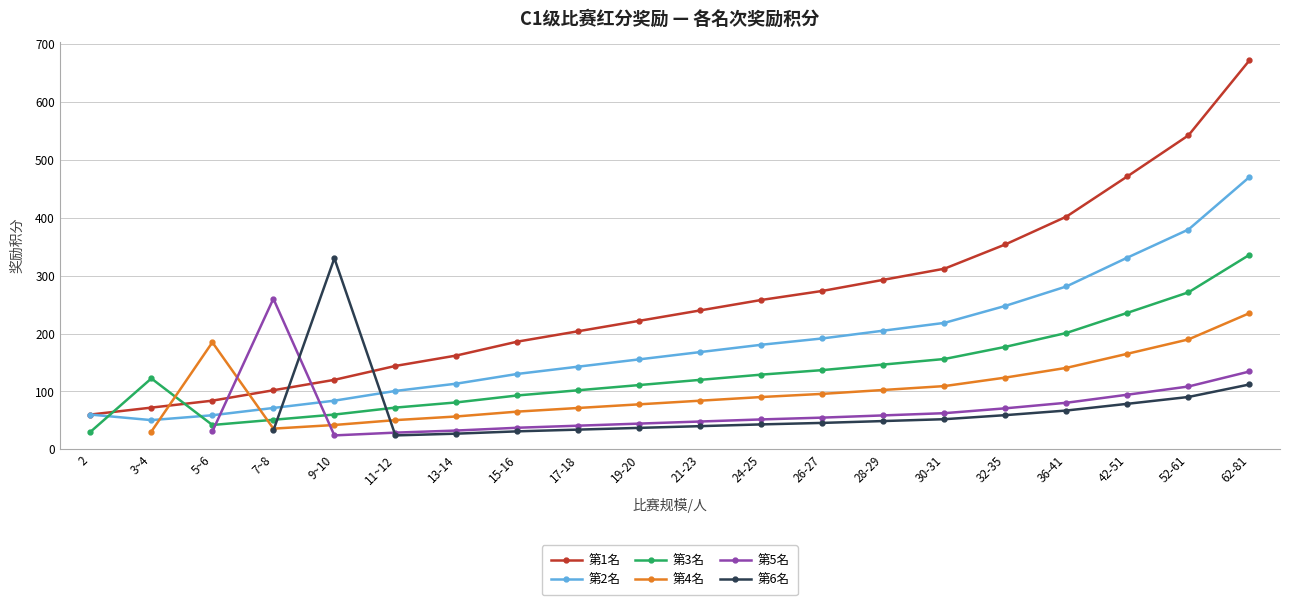

Between 15-16 and 52-61, which series saw the biggest shift?

第1名